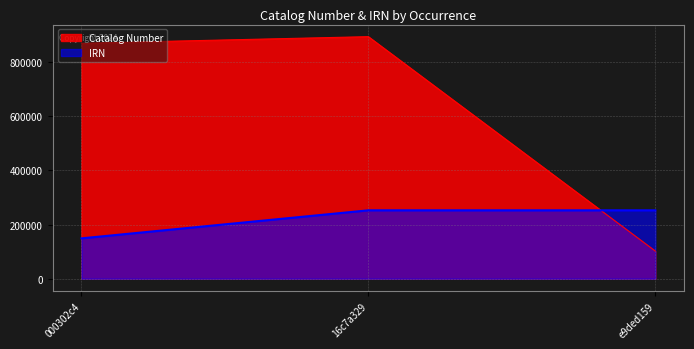

Which series has the largest total across all categories?

Catalog Number